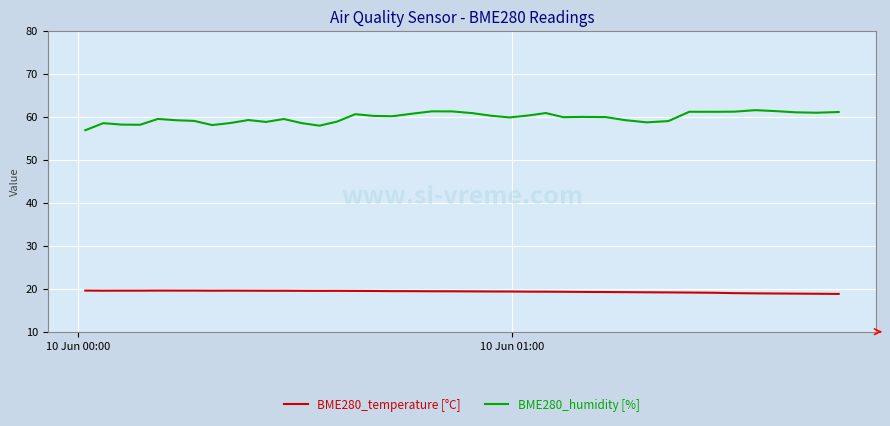

What is the smallest value displayed?

18.8